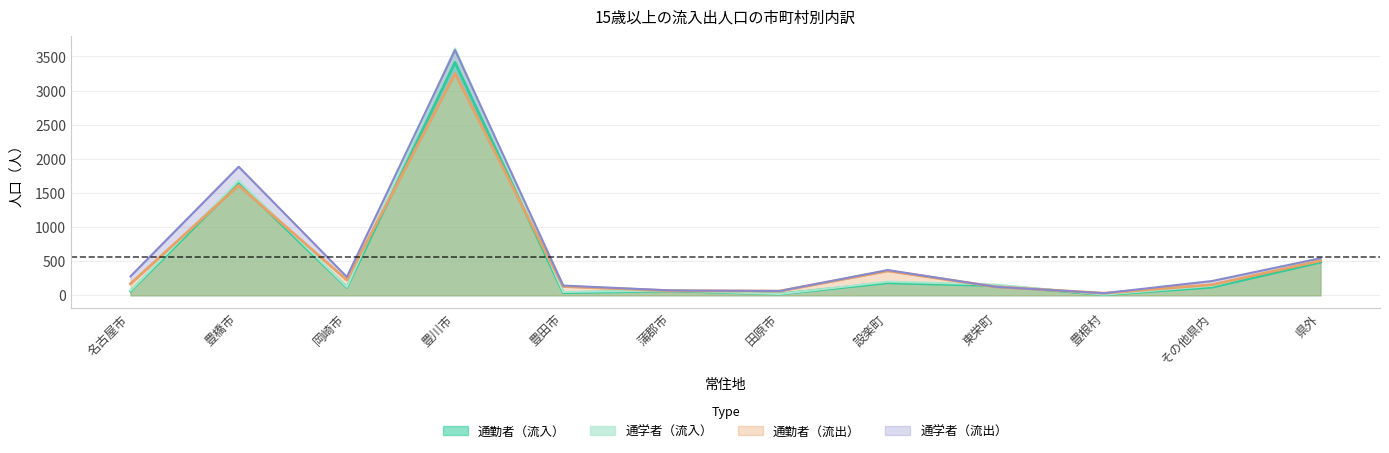

Where is 通勤者（流入） nearest to the value 1711?

豊橋市